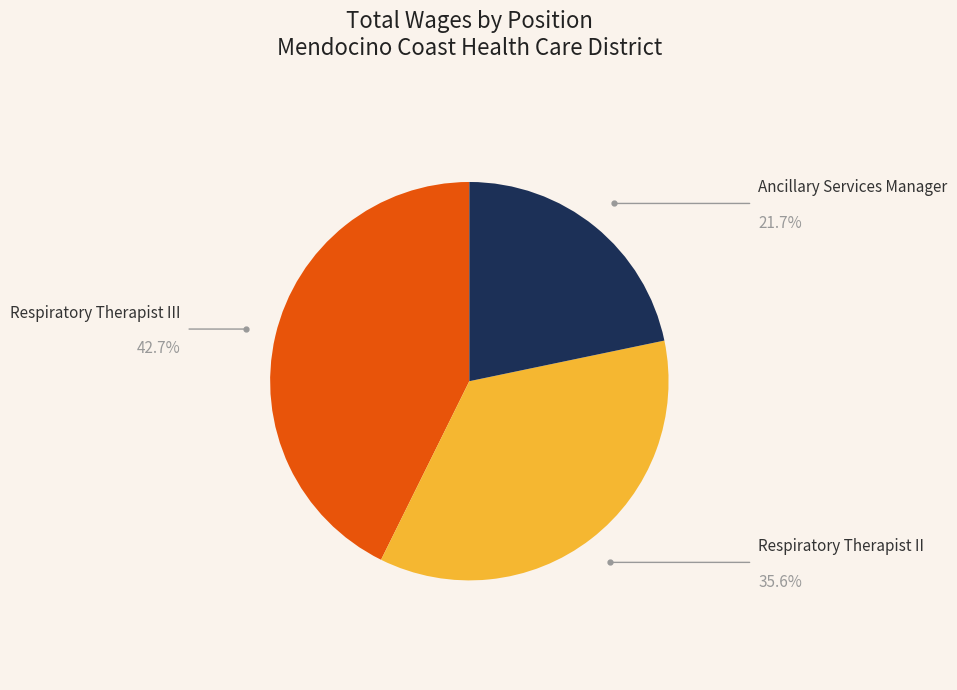

Is there any slice that represents more than half of the pie?

No